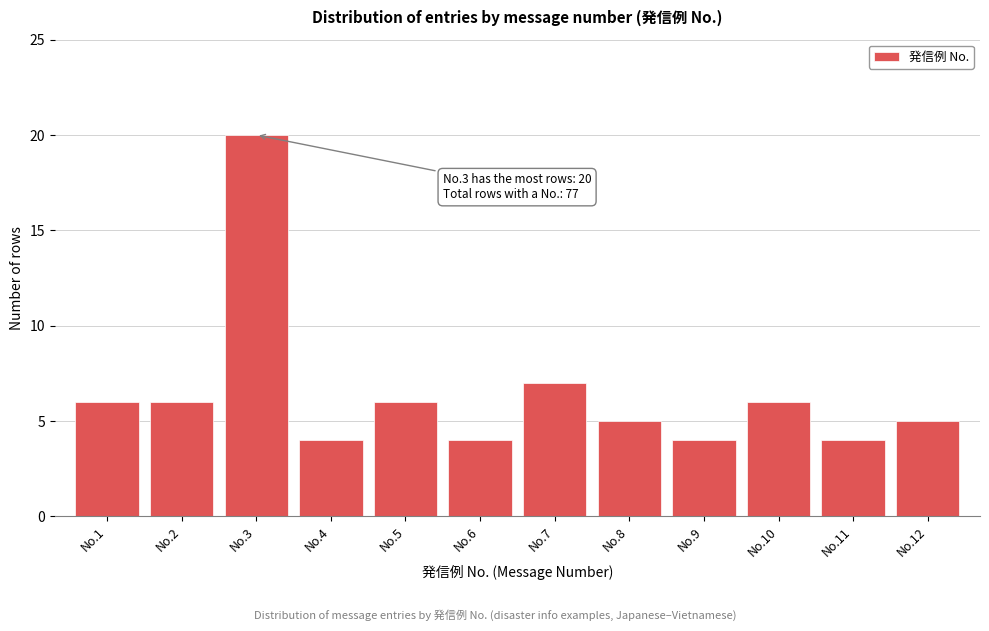

Reading left to right, list all the values displayed in this chart.

No.1=6	No.2=6	No.3=20	No.4=4	No.5=6	No.6=4	No.7=7	No.8=5	No.9=4	No.10=6	No.11=4	No.12=5